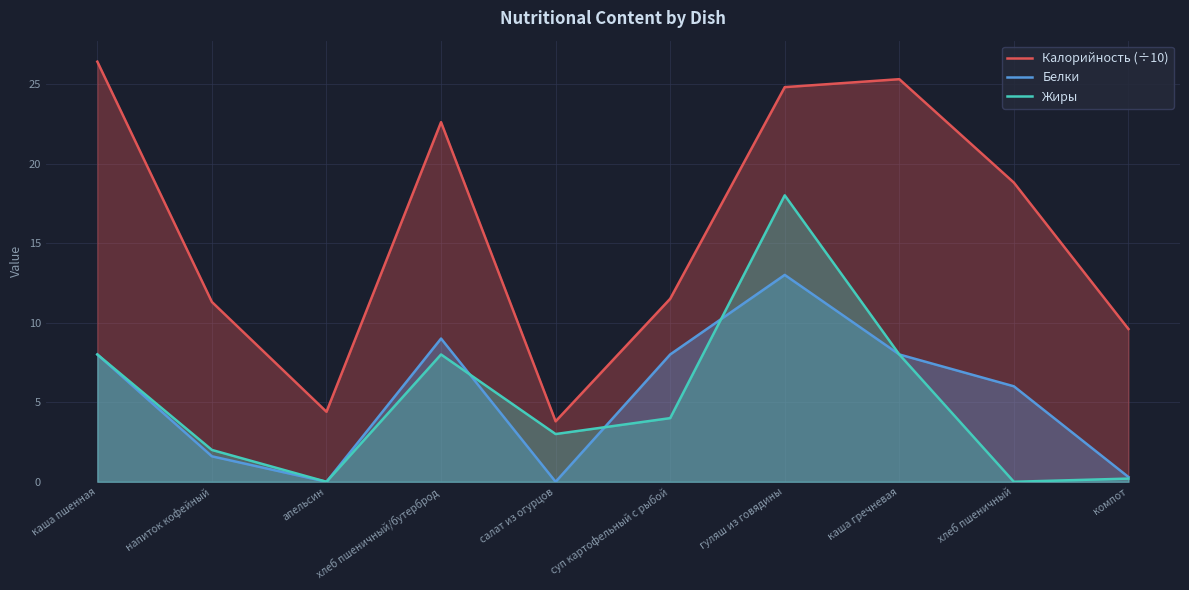

Between компот and хлеб пшеничный/бутерброд, which is larger?

хлеб пшеничный/бутерброд